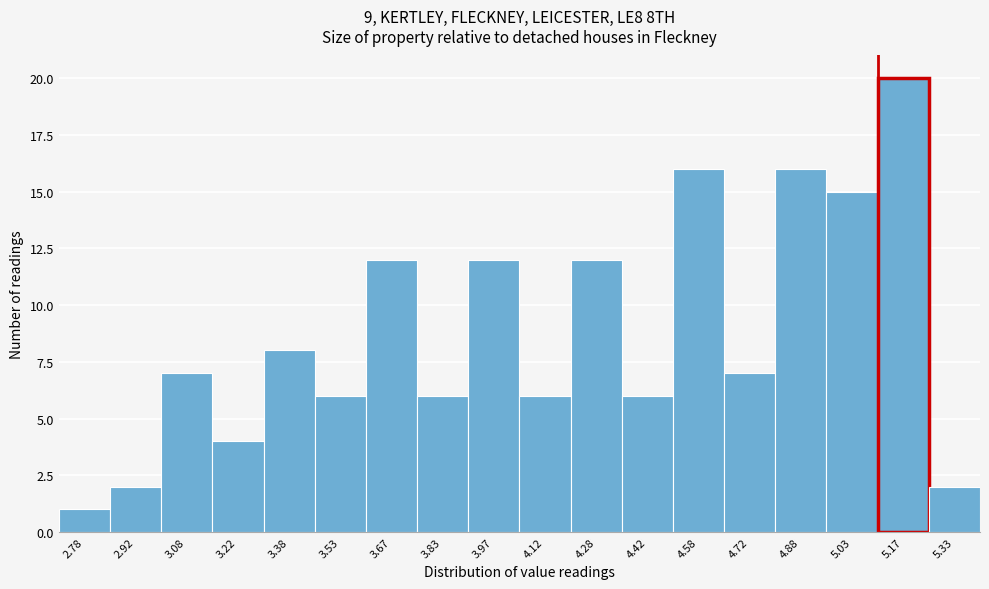

Reading left to right, transcribe this chart: for each bar, give the range it covers on the x-axis and its height. Neither the bar edges nor the heights are printed on the chart, so give them approximately, as read against the axes.

2.70 to 2.85: 1
2.85 to 3.00: 2
3.00 to 3.15: 7
3.15 to 3.30: 4
3.30 to 3.45: 8
3.45 to 3.60: 6
3.60 to 3.75: 12
3.75 to 3.90: 6
3.90 to 4.05: 12
4.05 to 4.20: 6
4.20 to 4.35: 12
4.35 to 4.50: 6
4.50 to 4.65: 16
4.65 to 4.80: 7
4.80 to 4.95: 16
4.95 to 5.10: 15
5.10 to 5.25: 20
5.25 to 5.40: 2